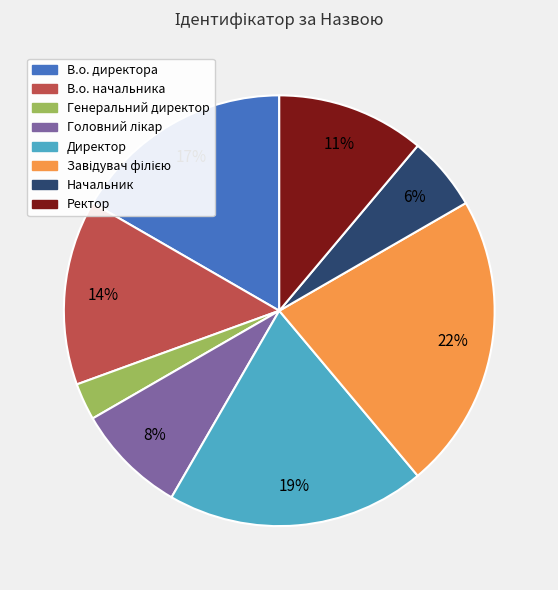

What is the smallest slice in the pie chart?

Генеральний директор